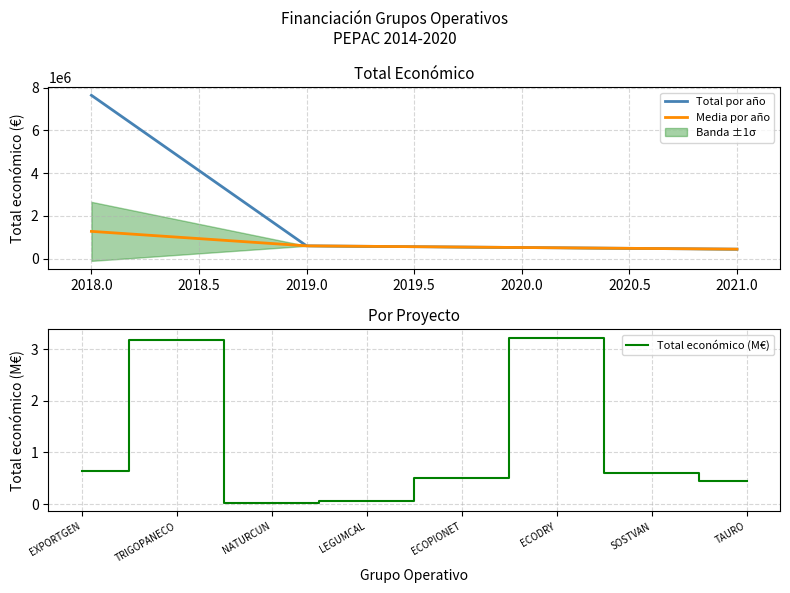

What is the difference between the second highest and minimum values?

3.2